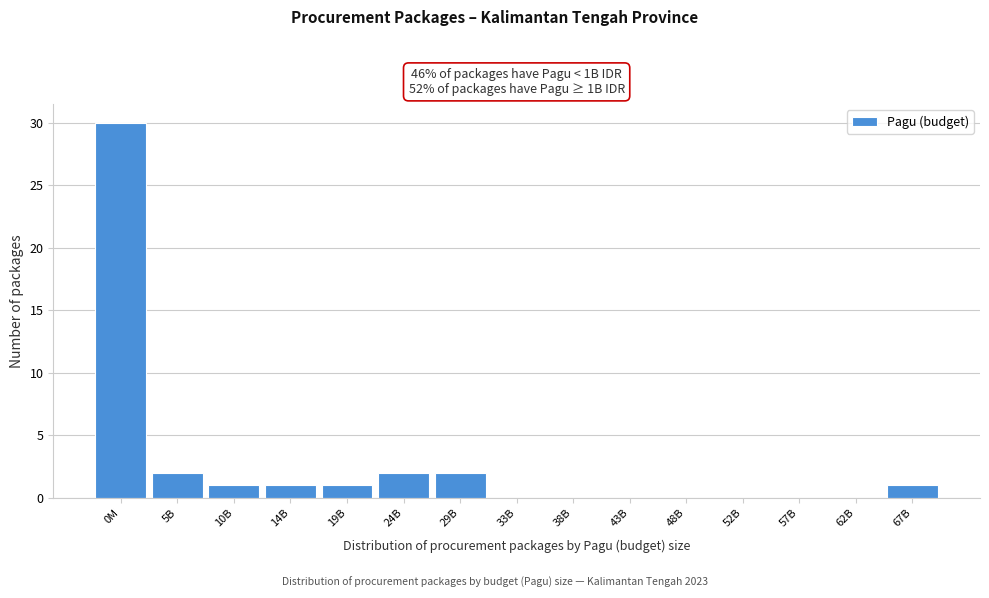

Reading left to right, list all the values displayed in this chart.

0M=30	5B=2	10B=1	14B=1	19B=1	24B=2	29B=2	33B=0	38B=0	43B=0	48B=0	52B=0	57B=0	62B=0	67B=1